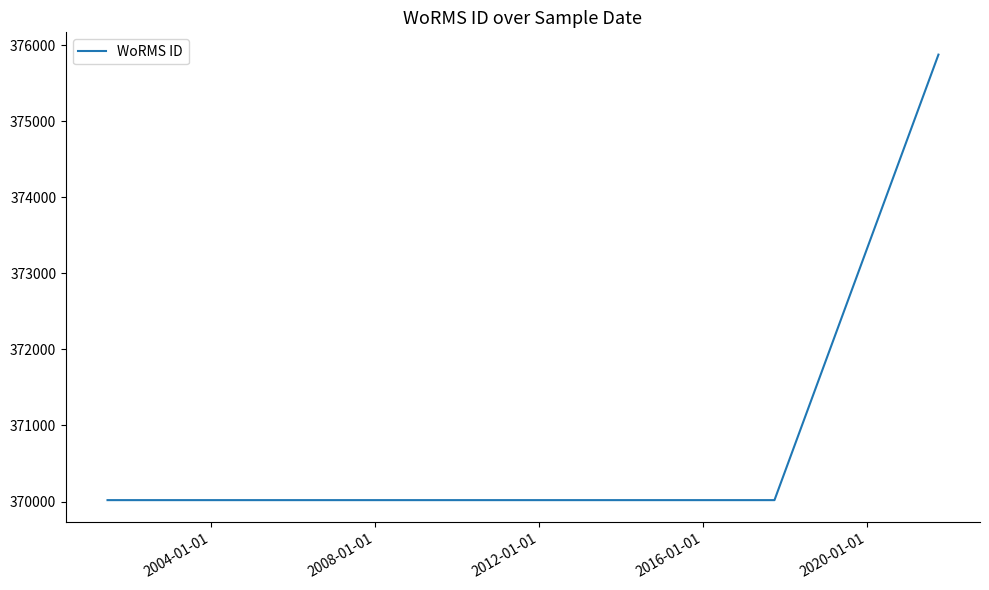

What is the maximum value shown in the chart?

375874